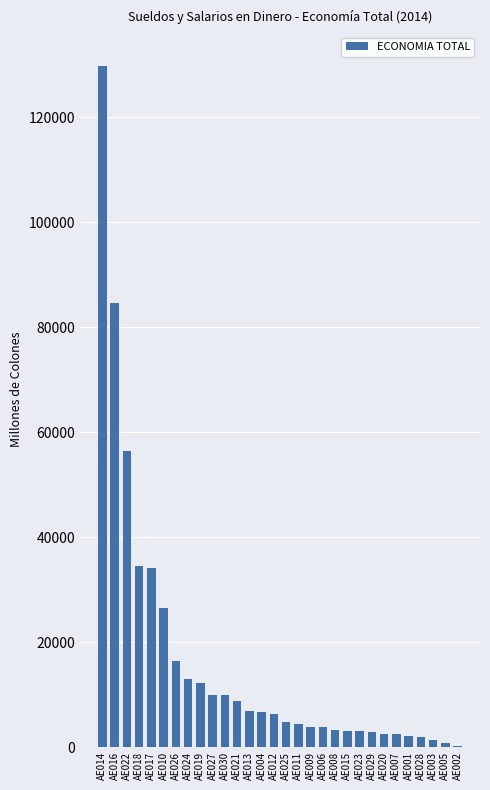

What is the ratio of the value at AE015 to the value at AE004?

0.5